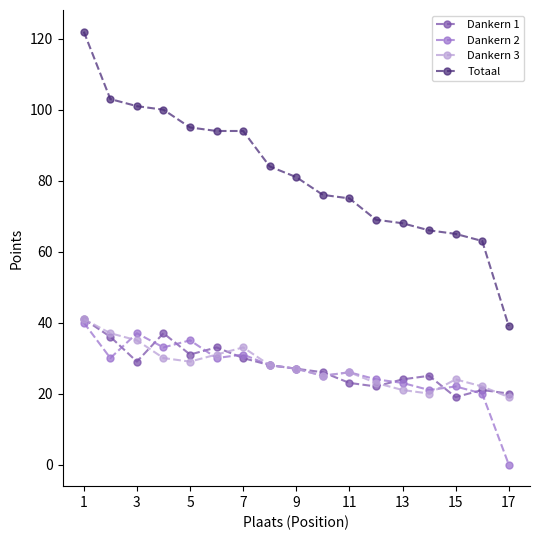

What is the greatest value displayed?

122